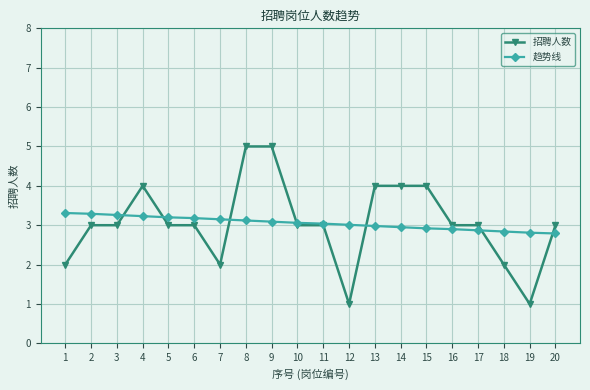

What is the sum of the 招聘人数 values at 13 and 8?

9.0